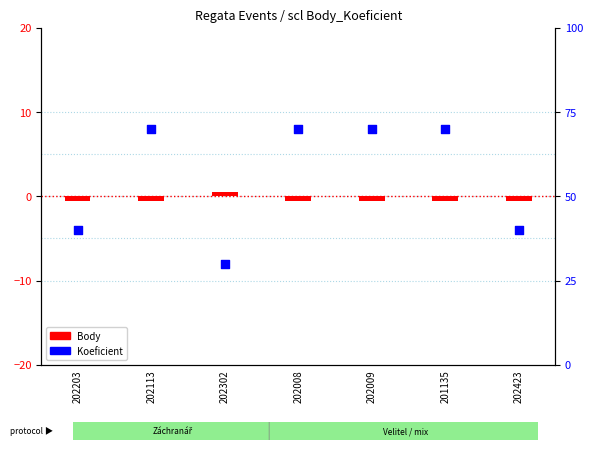

What are all the series names shown in the legend?

Body, Koeficient